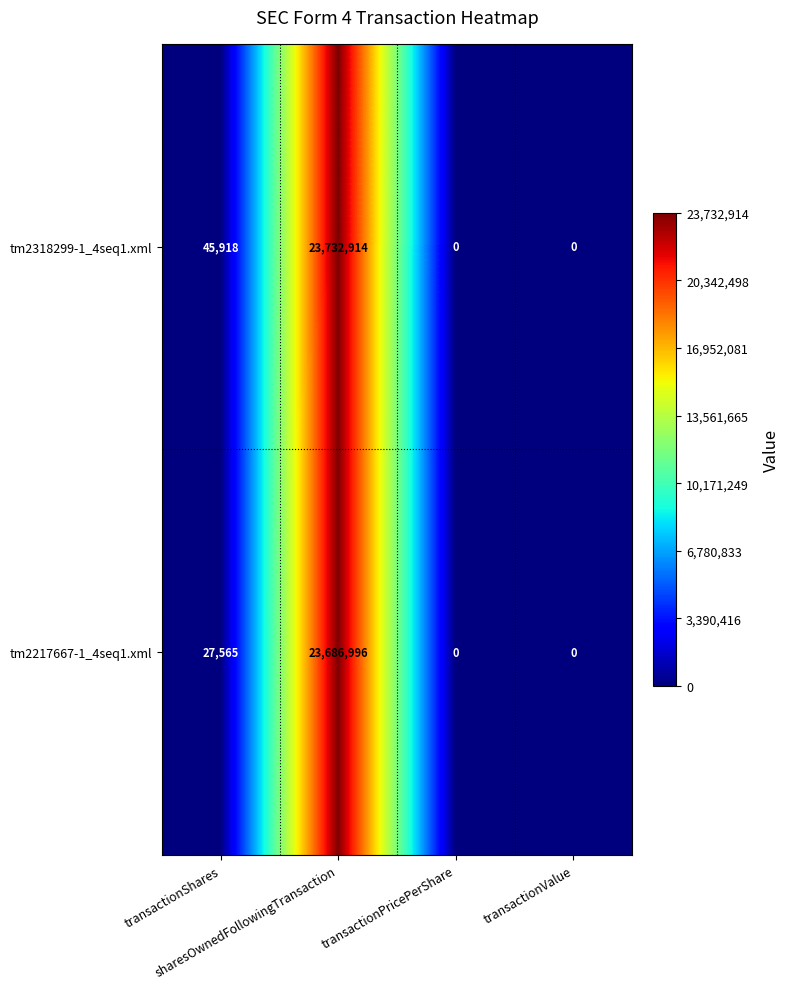

Rank the series by their maximum value, from highest to lowest.

tm2318299-1_4seq1.xml, tm2217667-1_4seq1.xml